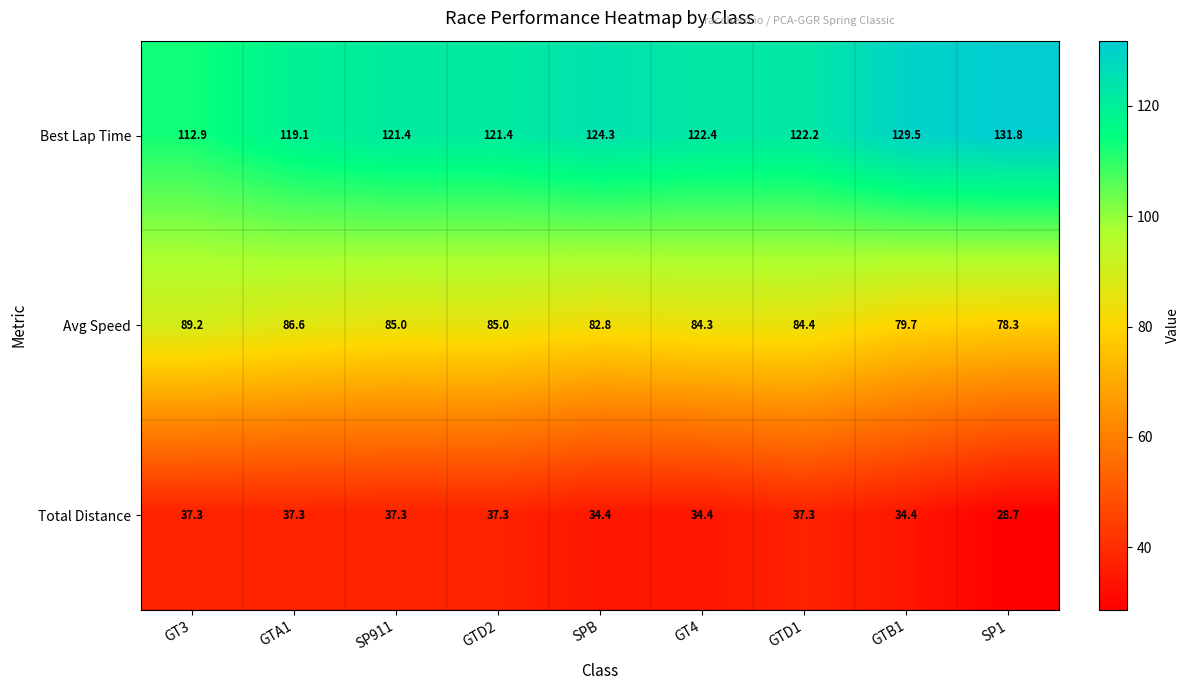

List the series in order of their peak value, lowest first.

Total Distance, Avg Speed, Best Lap Time